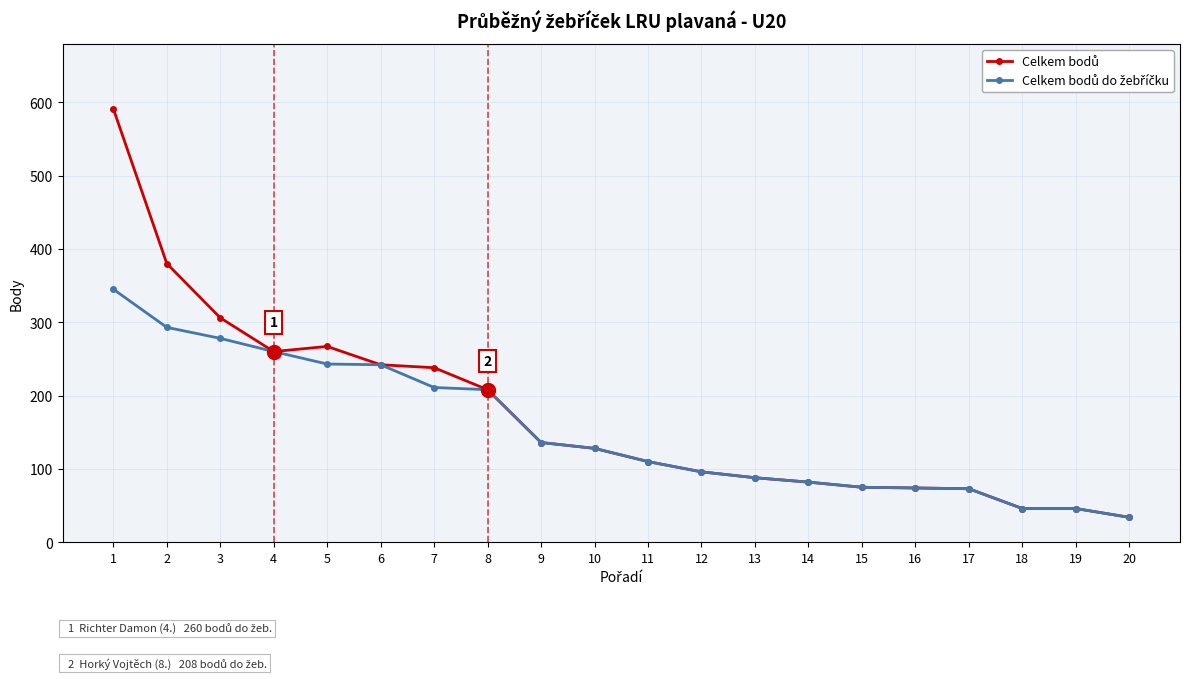

What is the spread (max minus min) of values at 5?

24